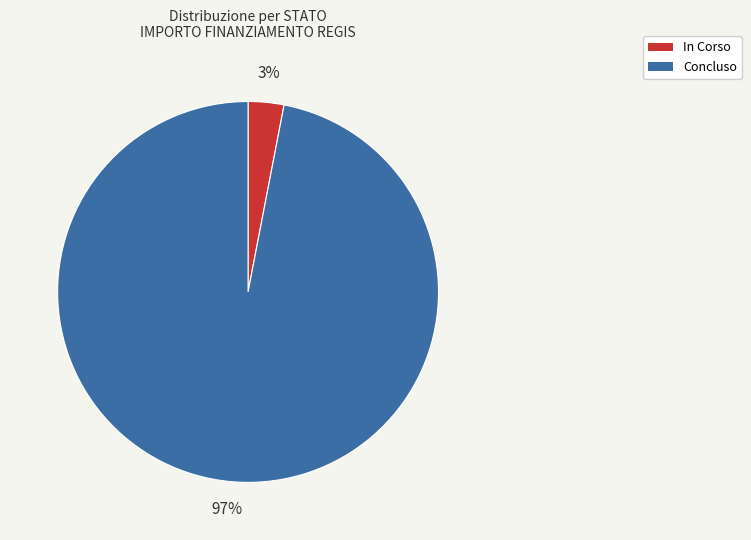

Rank the categories by value from highest to lowest.

Concluso, In Corso